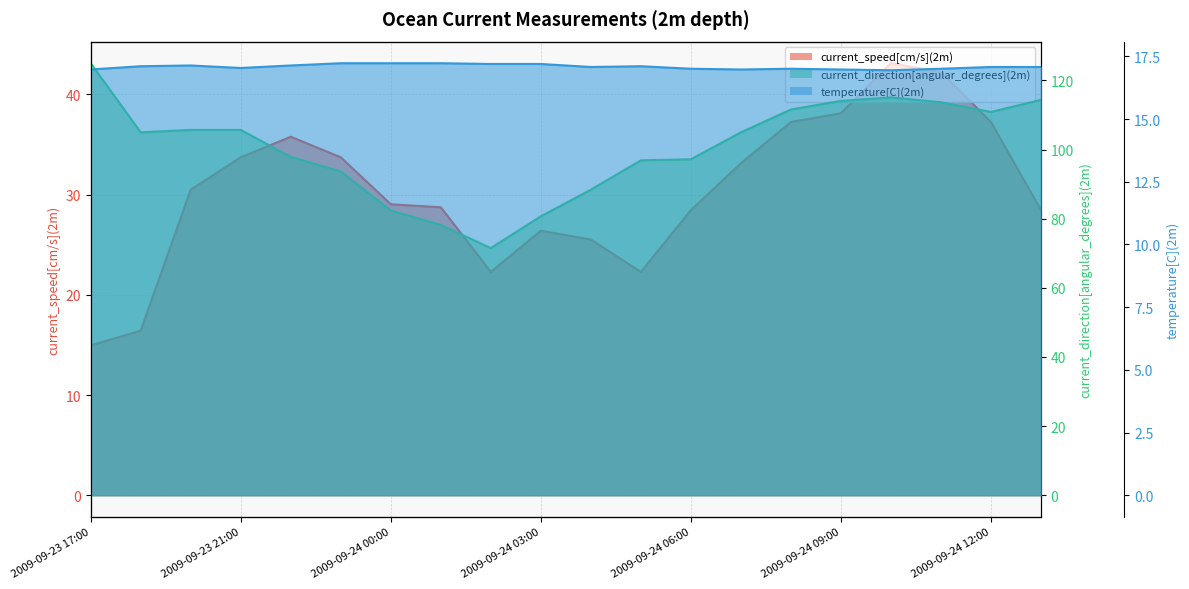

At which label does temperature[C](2m) first exceed 17?

2009-09-23 19:00